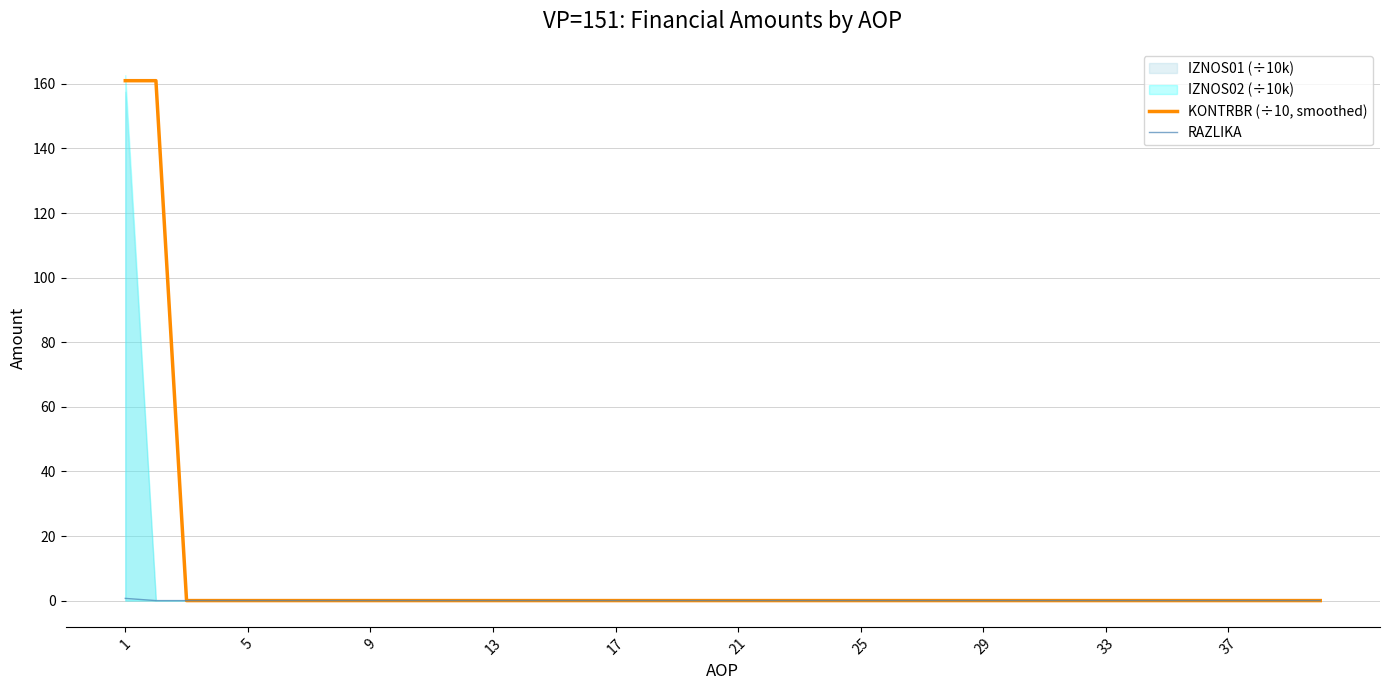

The KONTRBR (÷10, smoothed) series shows -65.1 at 27. True or false?

False